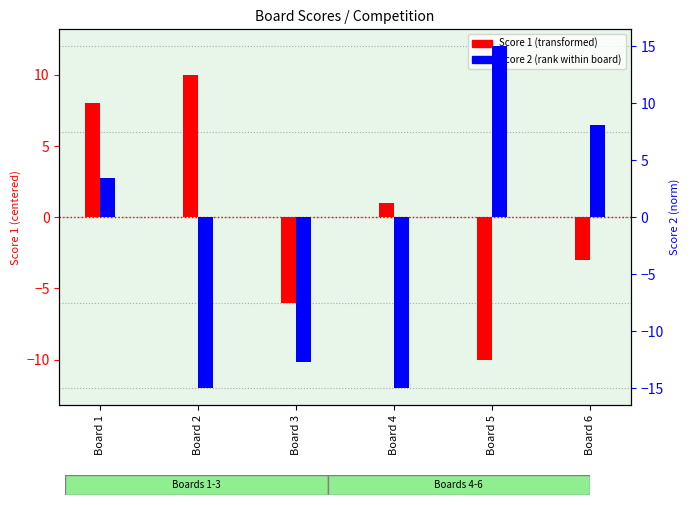

What are all the series names shown in the legend?

Score 1, Score 2